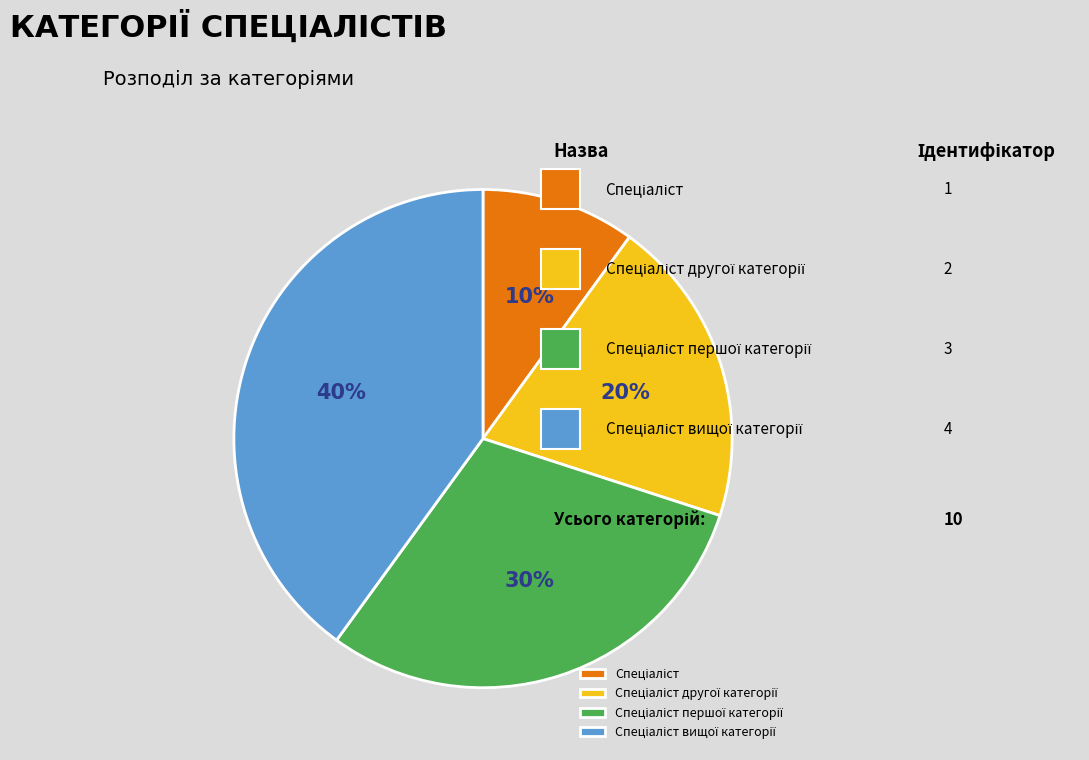

Is there a majority slice in this chart?

No